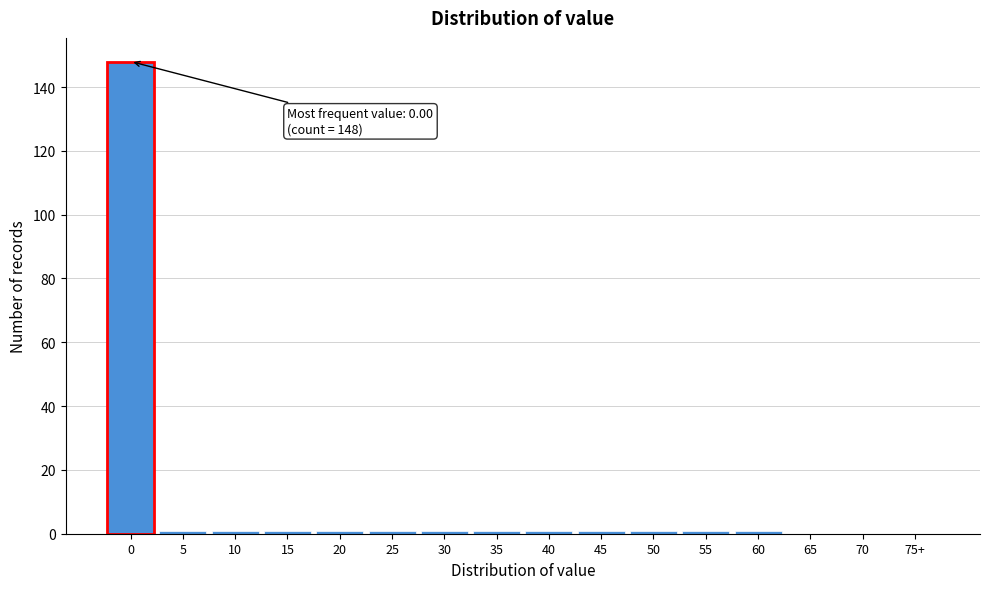

Reading left to right, list all the values displayed in this chart.

0=148	5=1	10=1	15=1	20=1	25=1	30=1	35=1	40=1	45=1	50=1	55=1	60=1	65=0	70=0	75+=0